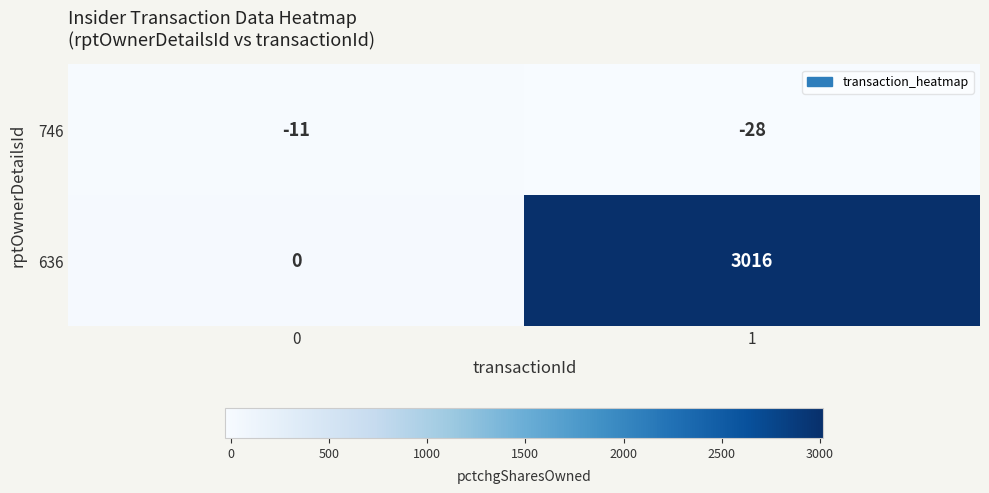

Between 0 and 1, which series saw the biggest shift?

636